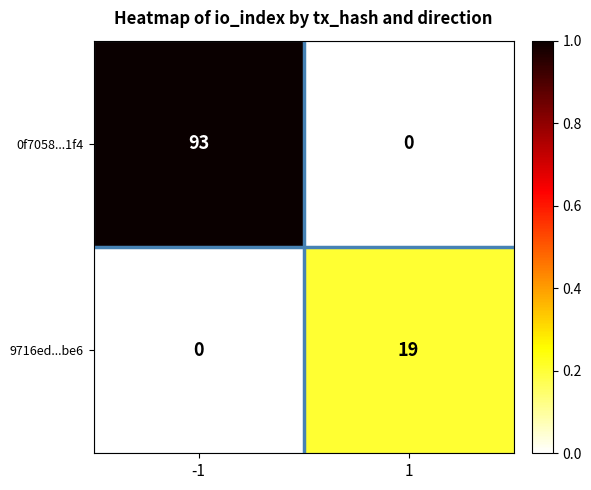

What is the sum of the 9716ed...be6 values at 1 and -1?

19